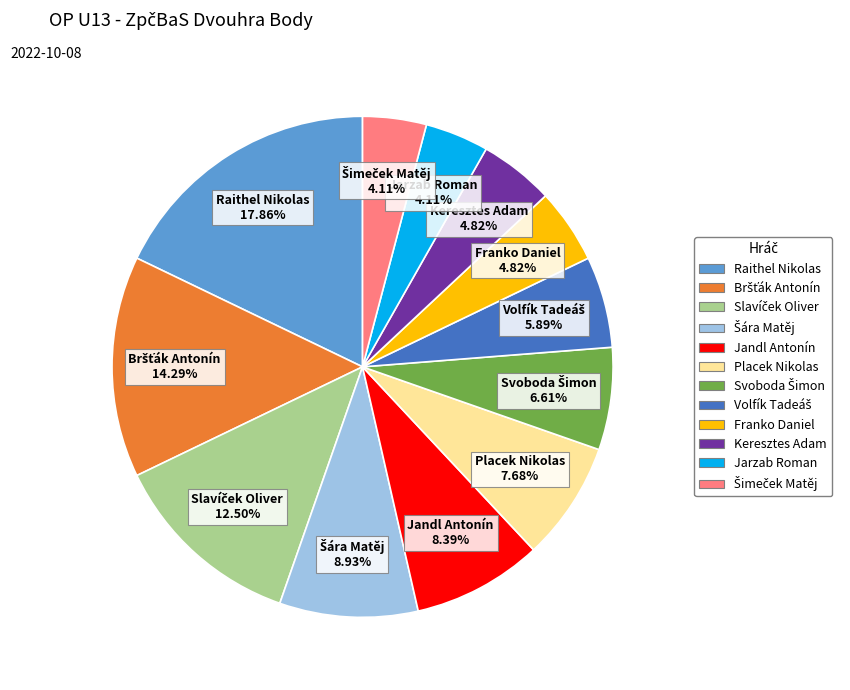

Is there a majority slice in this chart?

No